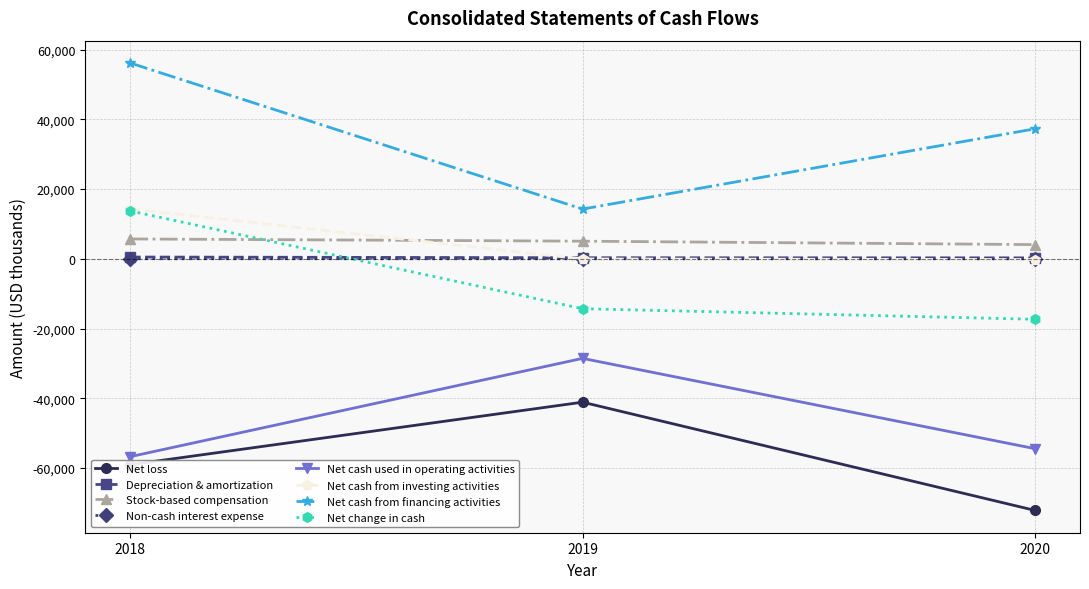

What is the minimum value shown in the chart?

-72111